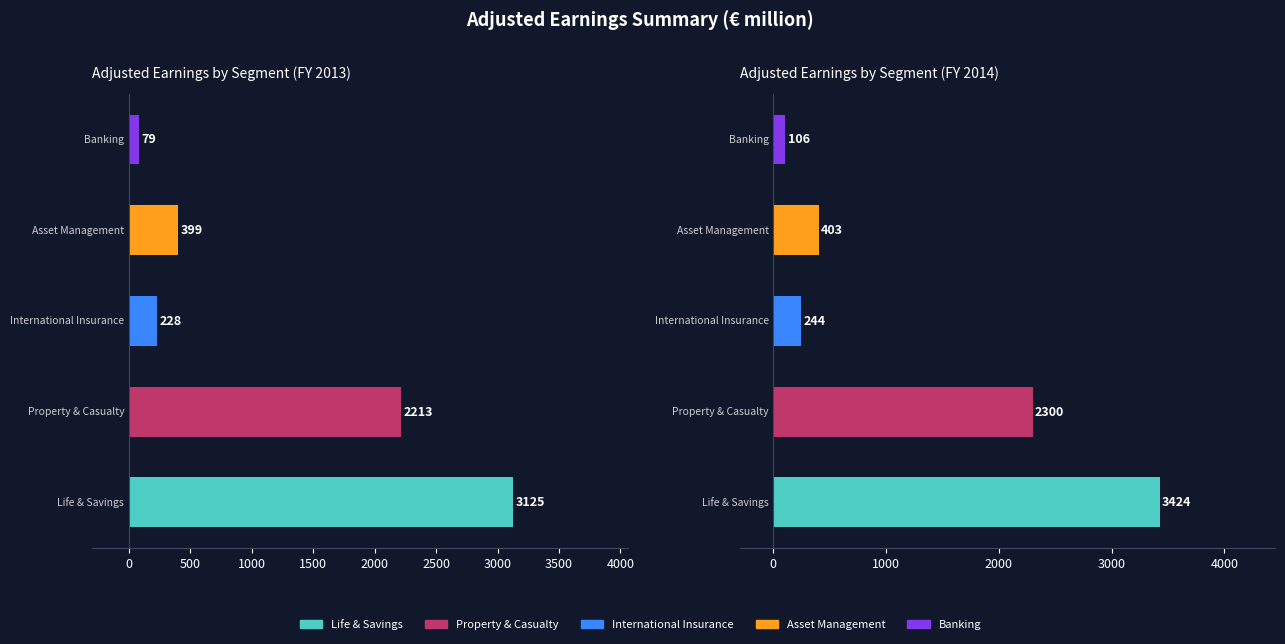

Reading left to right, transcribe all the data shown in this chart.

Life & Savings: FY 2013=3125	FY 2014=3424
Property & Casualty: FY 2013=2213	FY 2014=2300
International Insurance: FY 2013=228	FY 2014=244
Asset Management: FY 2013=399	FY 2014=403
Banking: FY 2013=79	FY 2014=106